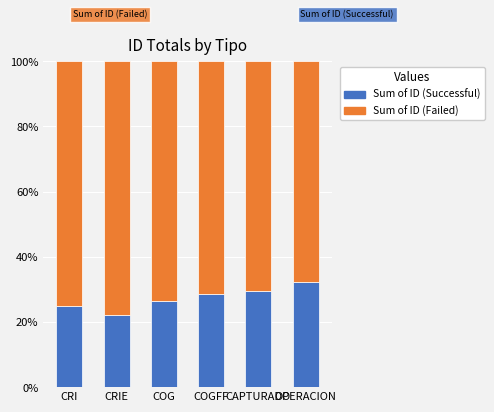

The value of Sum of ID (Successful) at CRIE is 35.3. True or false?

False